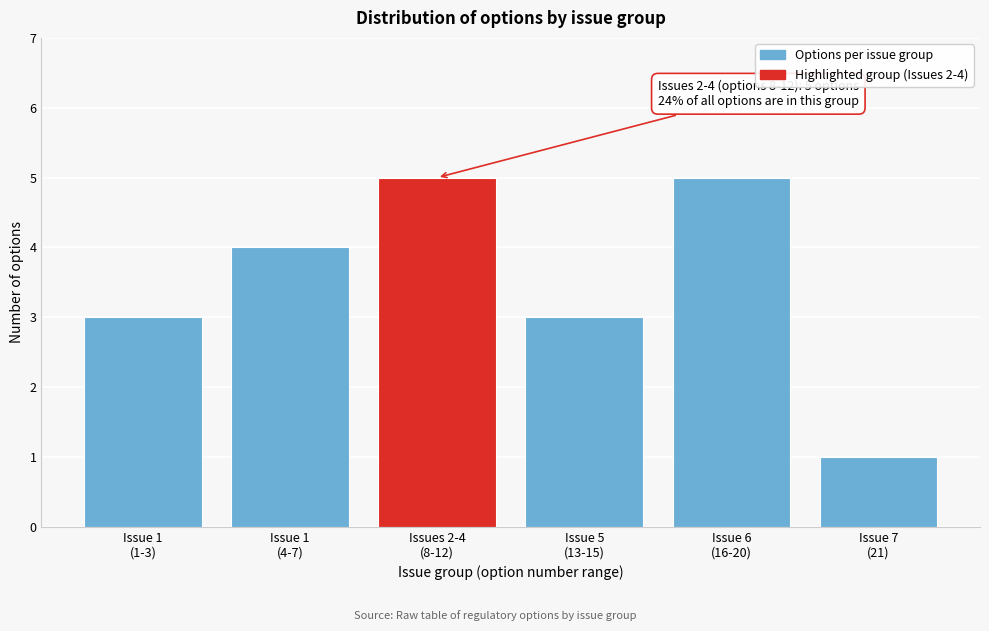

Reading left to right, what are all the values shown in this chart?

3	4	5	3	5	1